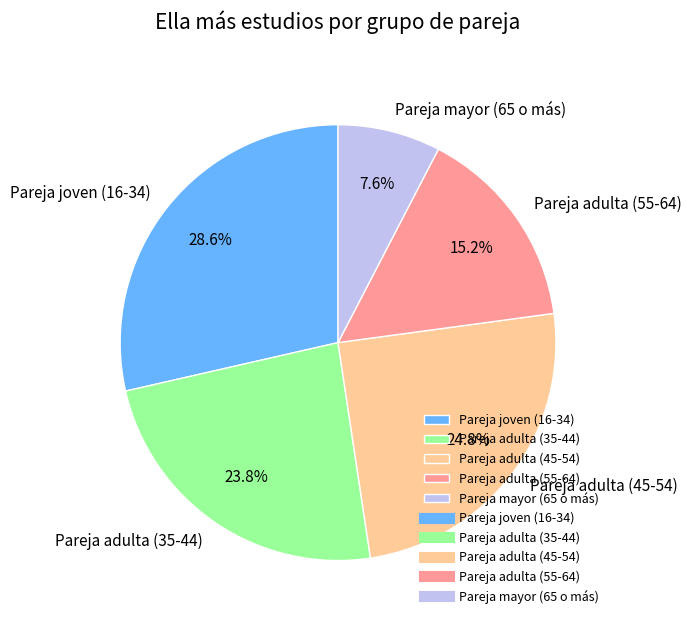

Count the number of slices in the pie.

5